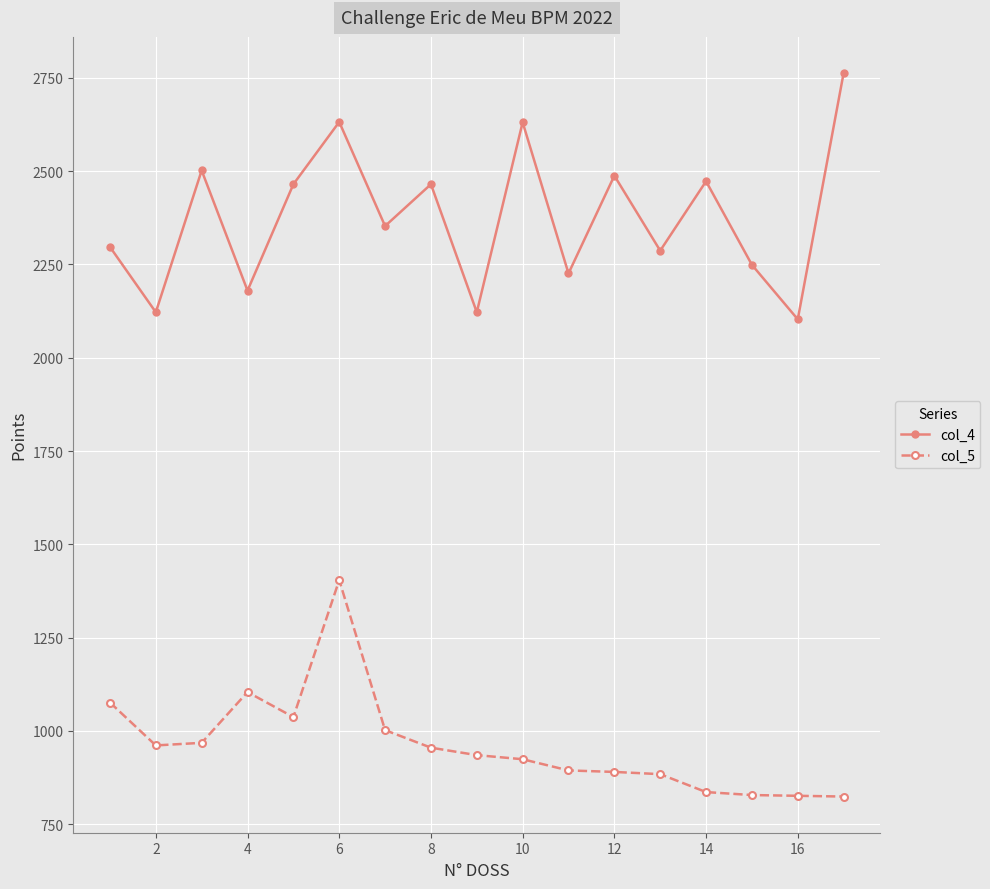

Rank the series by their average value, from highest to lowest.

col_4, col_5